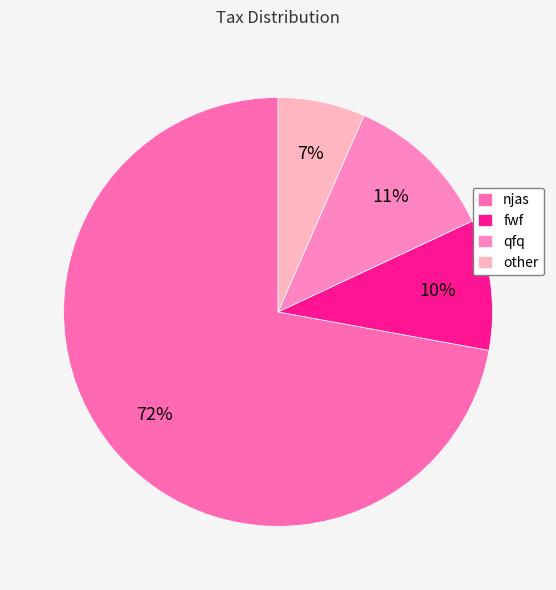

What is the smallest slice in the pie chart?

other